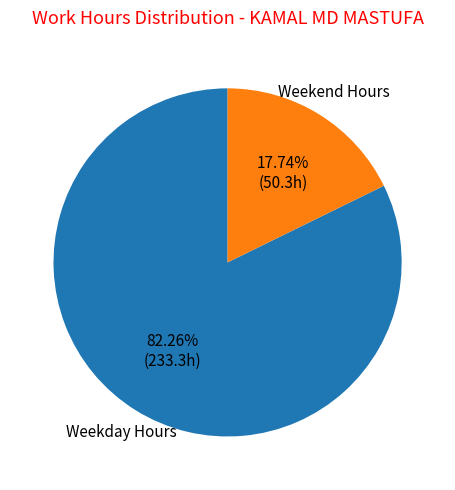

Is the sum of Weekend Hours and Weekday Hours greater than half?

Yes